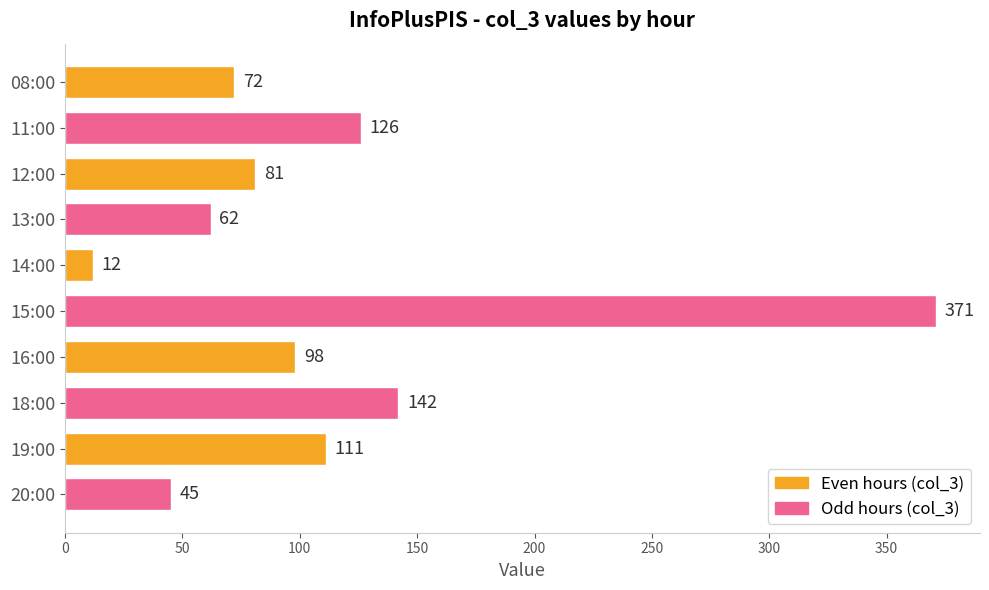

The value at 18:00 is 142. True or false?

True